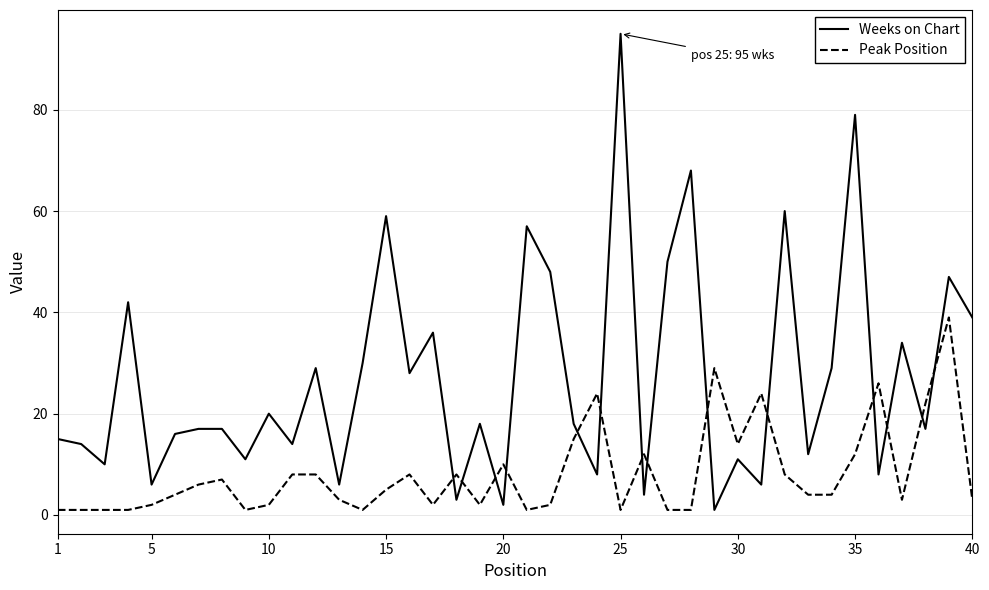

What is the difference between the maximum and minimum values in the Peak Position series?

38